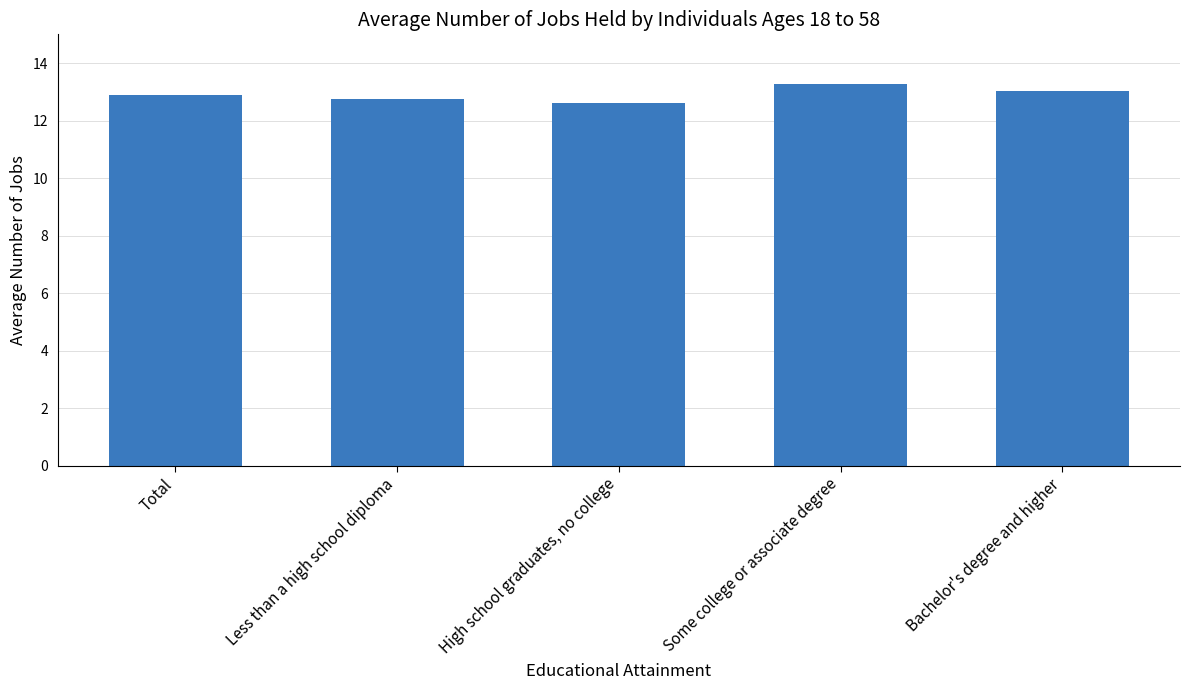

What is the sum of all values?

64.5